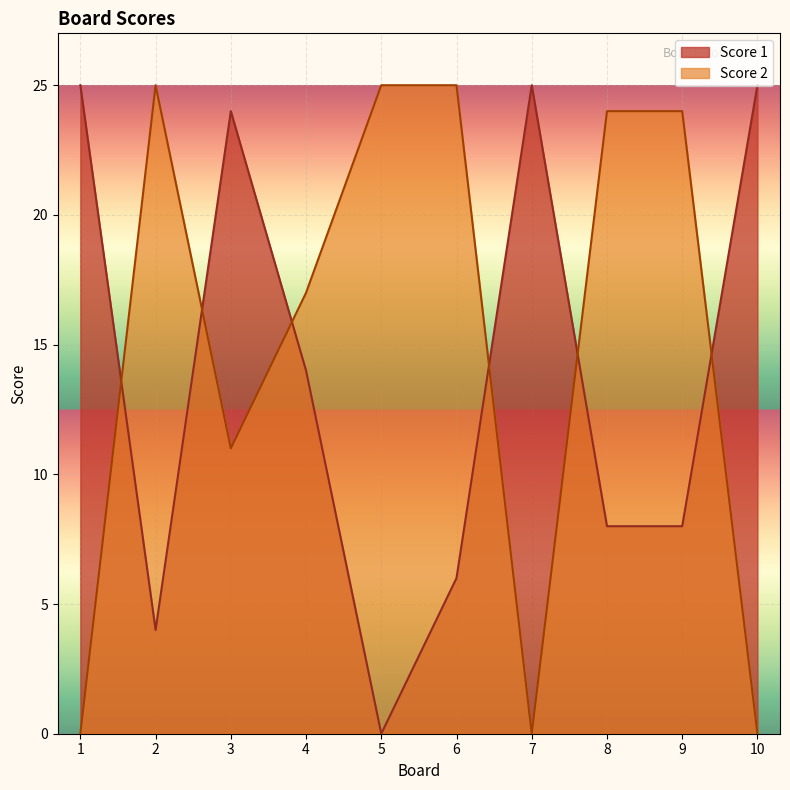

Where does the Score 2 series first go above 24?

2